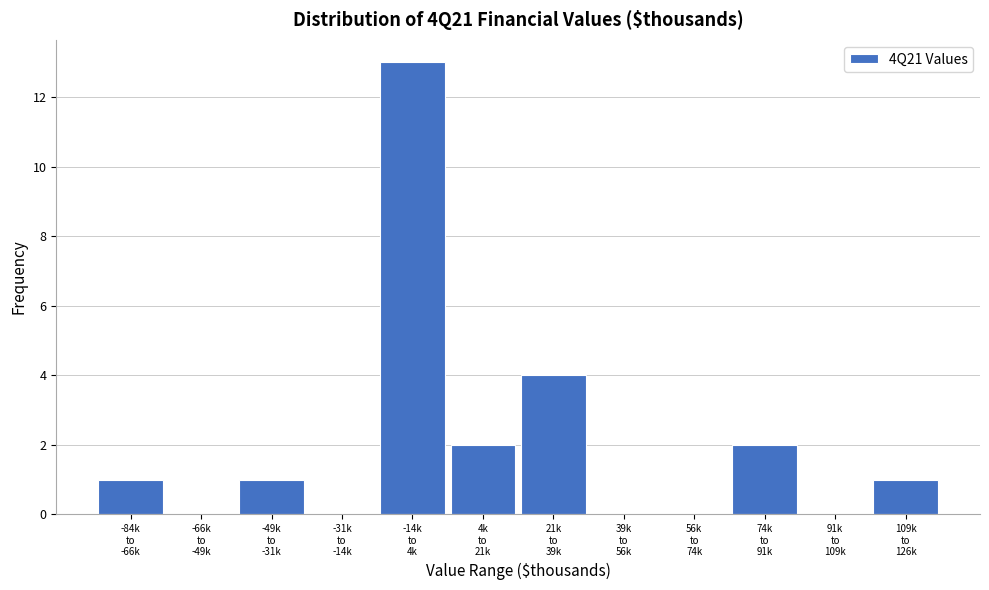

What is the greatest value displayed?

13